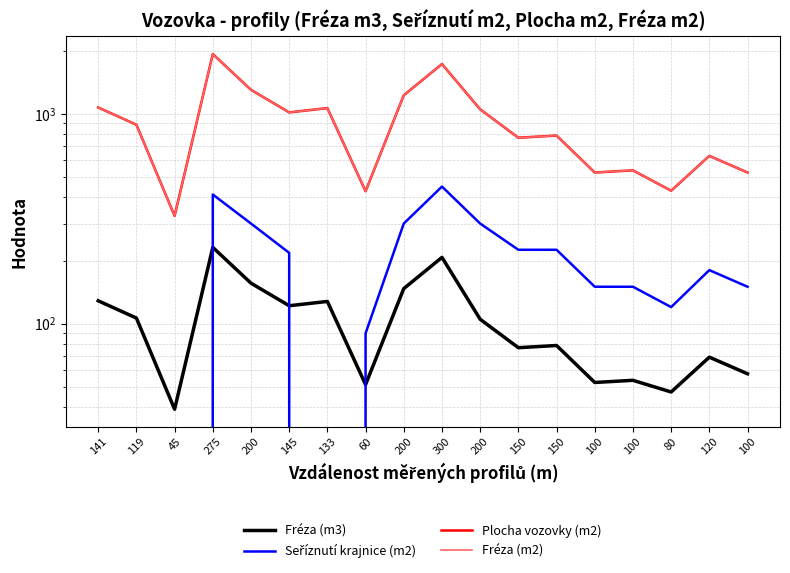

Which series has the largest range (max minus min)?

Plocha vozovky (m2)